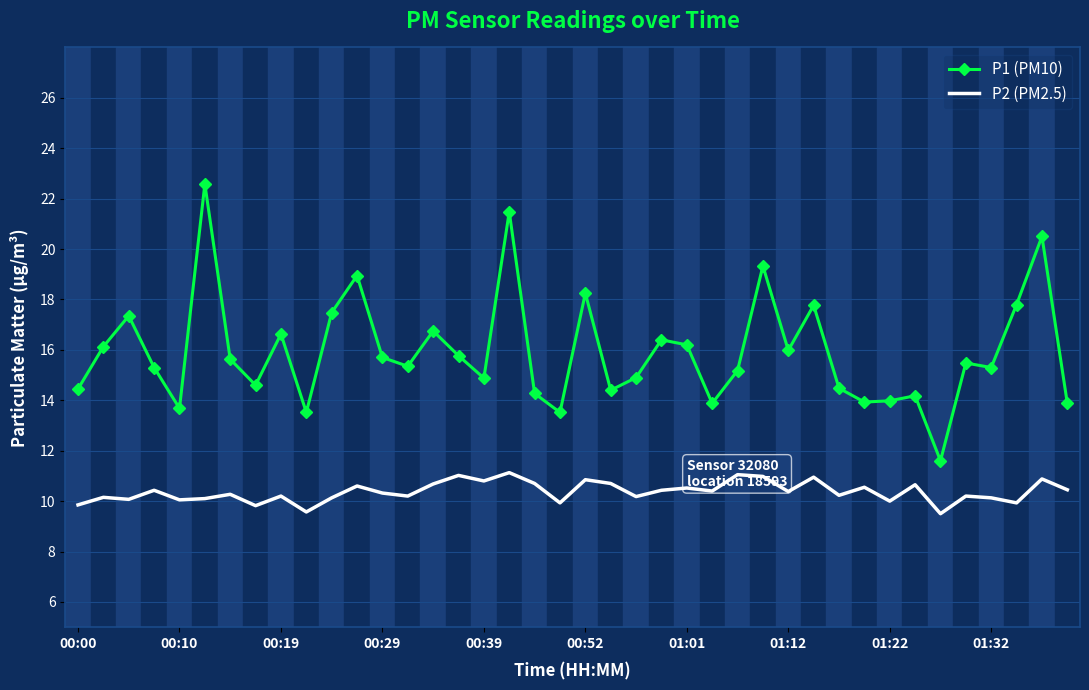

What is the lowest value of the P1 (PM10) series?

11.6